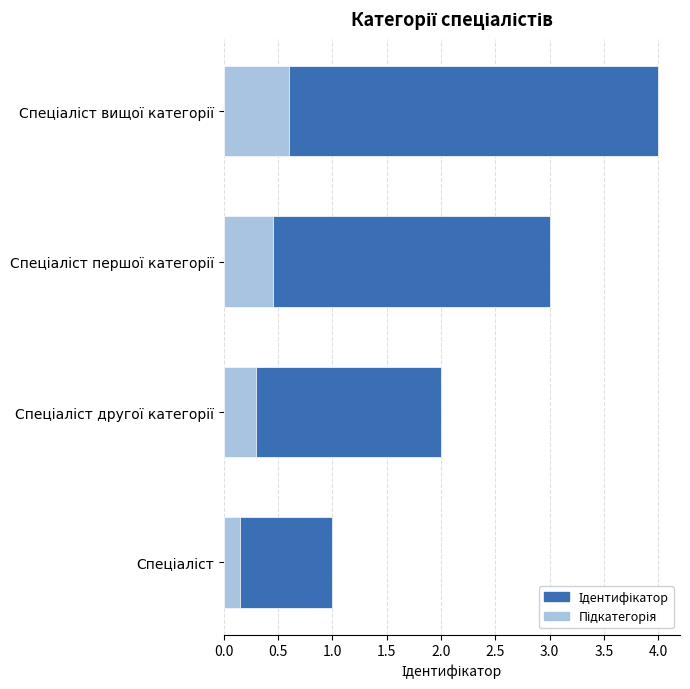

Is it true that Підкатегорія equals 0.1 at Спеціаліст?

True